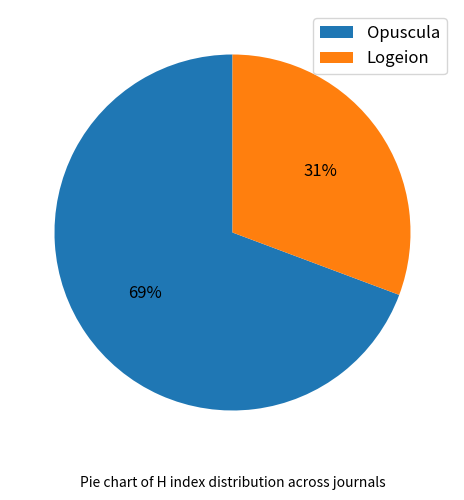

Does any single category account for the majority?

Yes